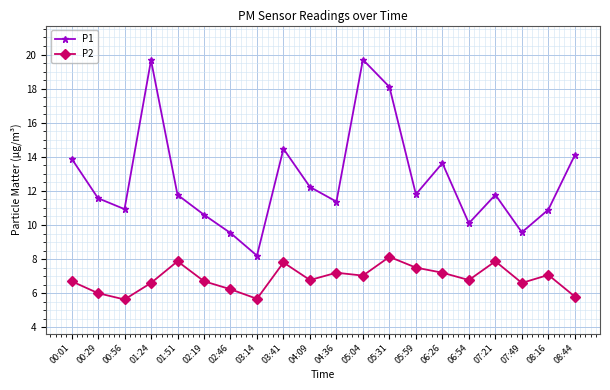

The value of P2 at 04:36 is 11.6. True or false?

False